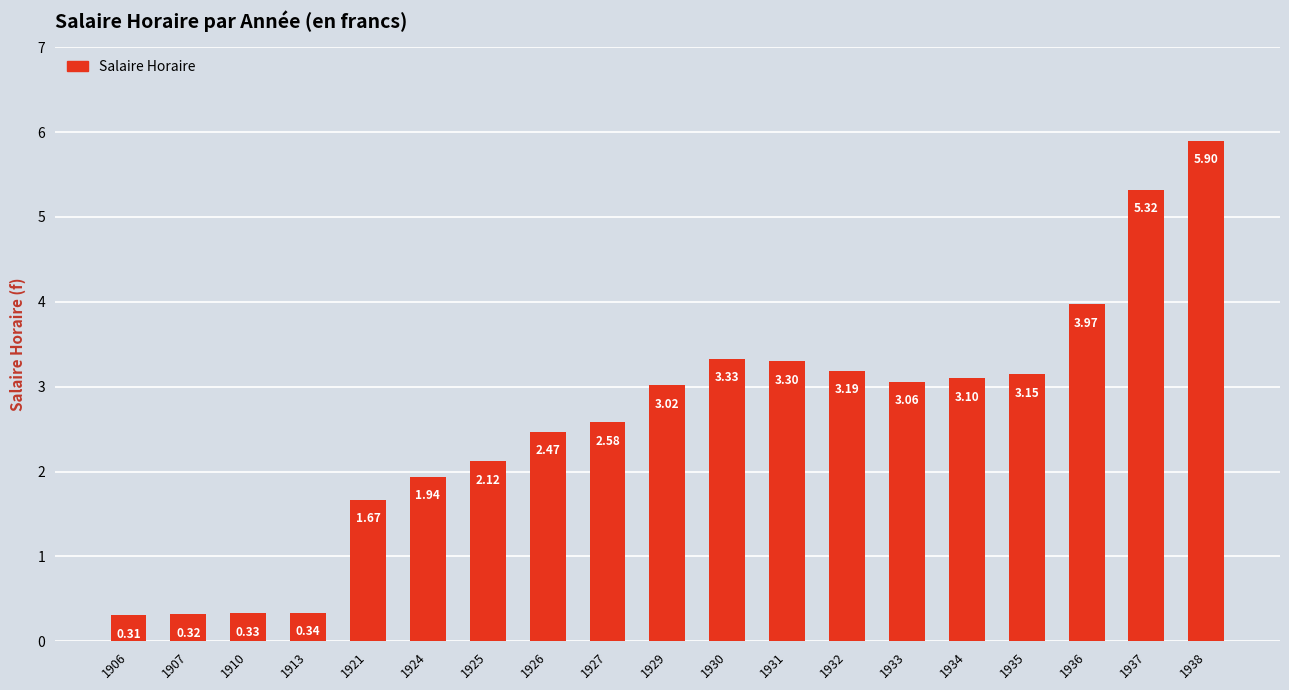

Rank the categories by value from highest to lowest.

1938, 1937, 1936, 1930, 1931, 1932, 1935, 1934, 1933, 1929, 1927, 1926, 1925, 1924, 1921, 1913, 1910, 1907, 1906